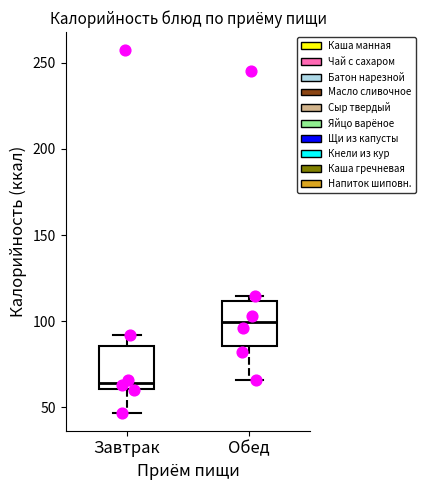

Which box has the lowest median line?

Завтрак